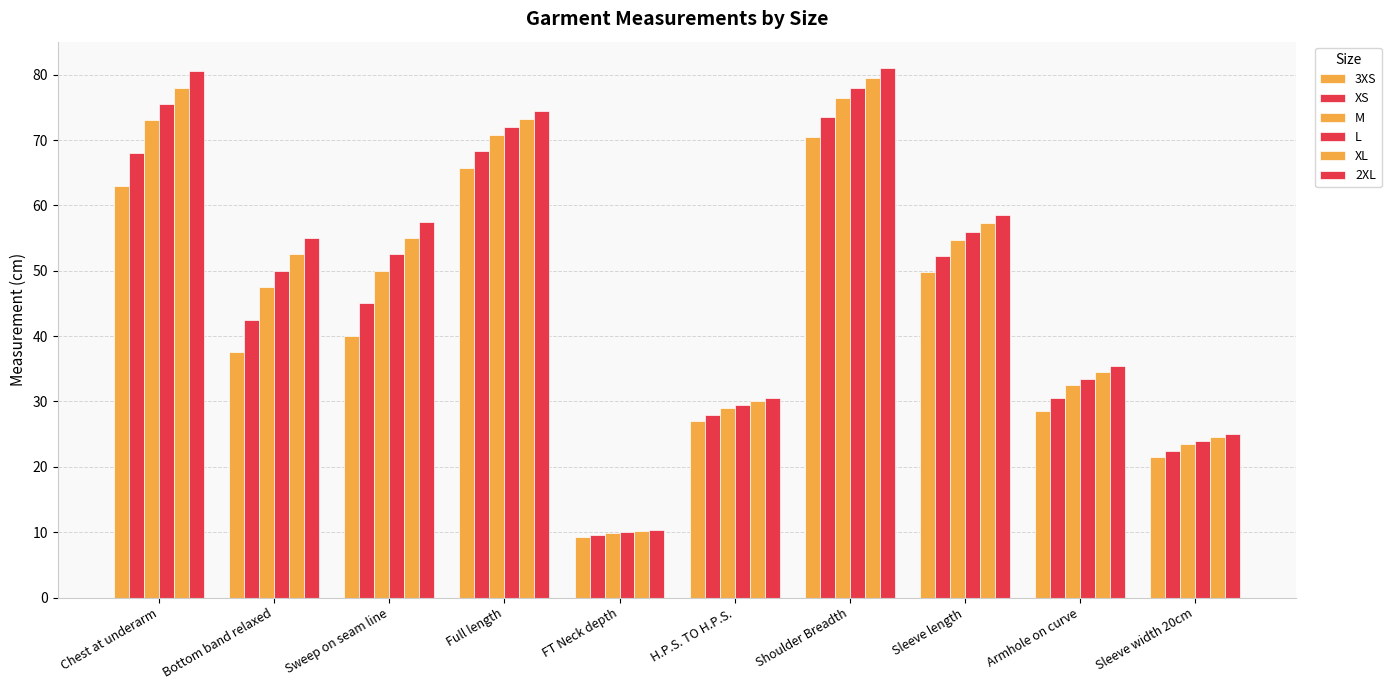

Is it true that 2XL equals 40.3 at Sleeve width 20cm?

False